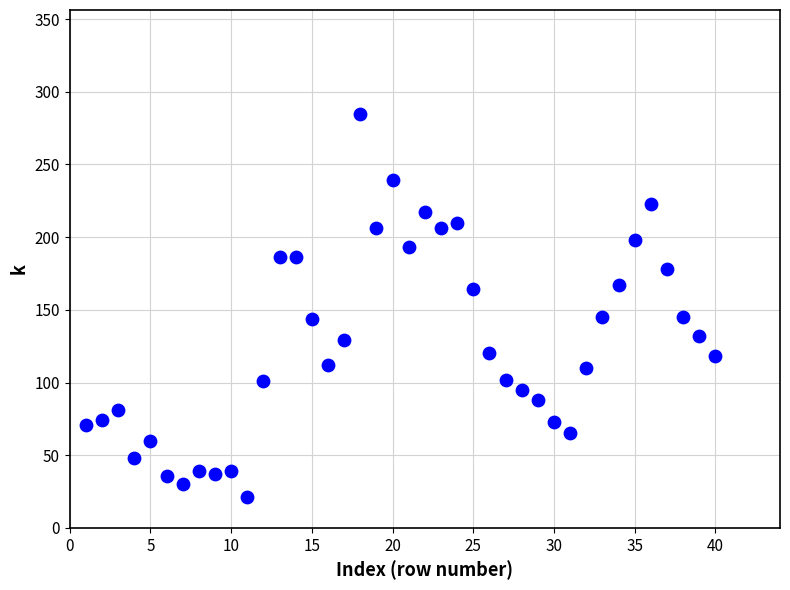

What is the range of X values (max minus min)?

39